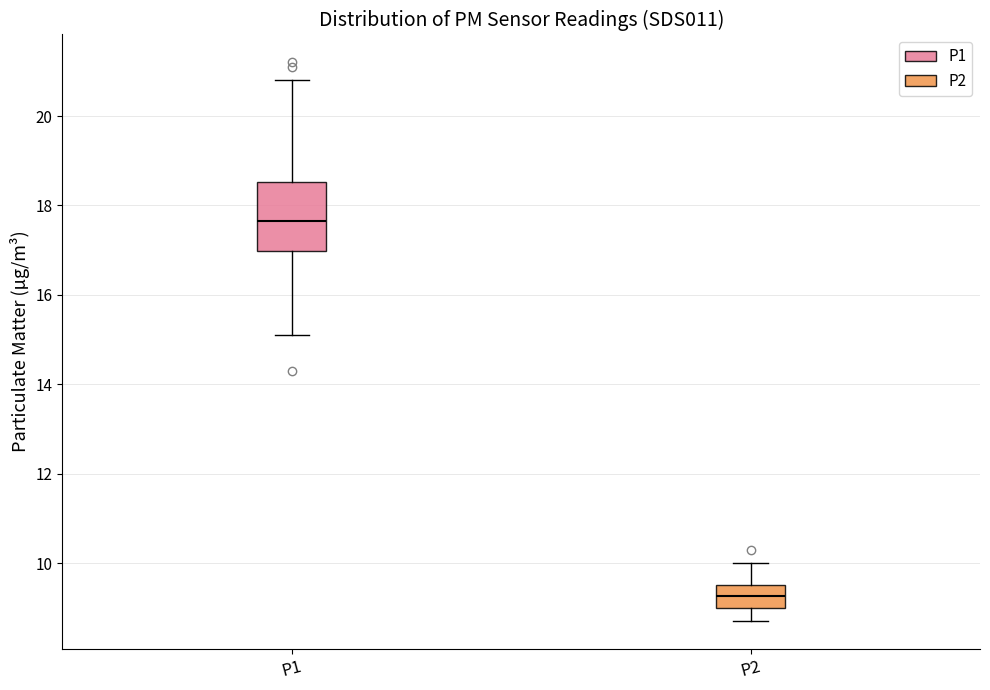

Comparing the boxes themselves (not the whiskers), which one is the tallest?

P1